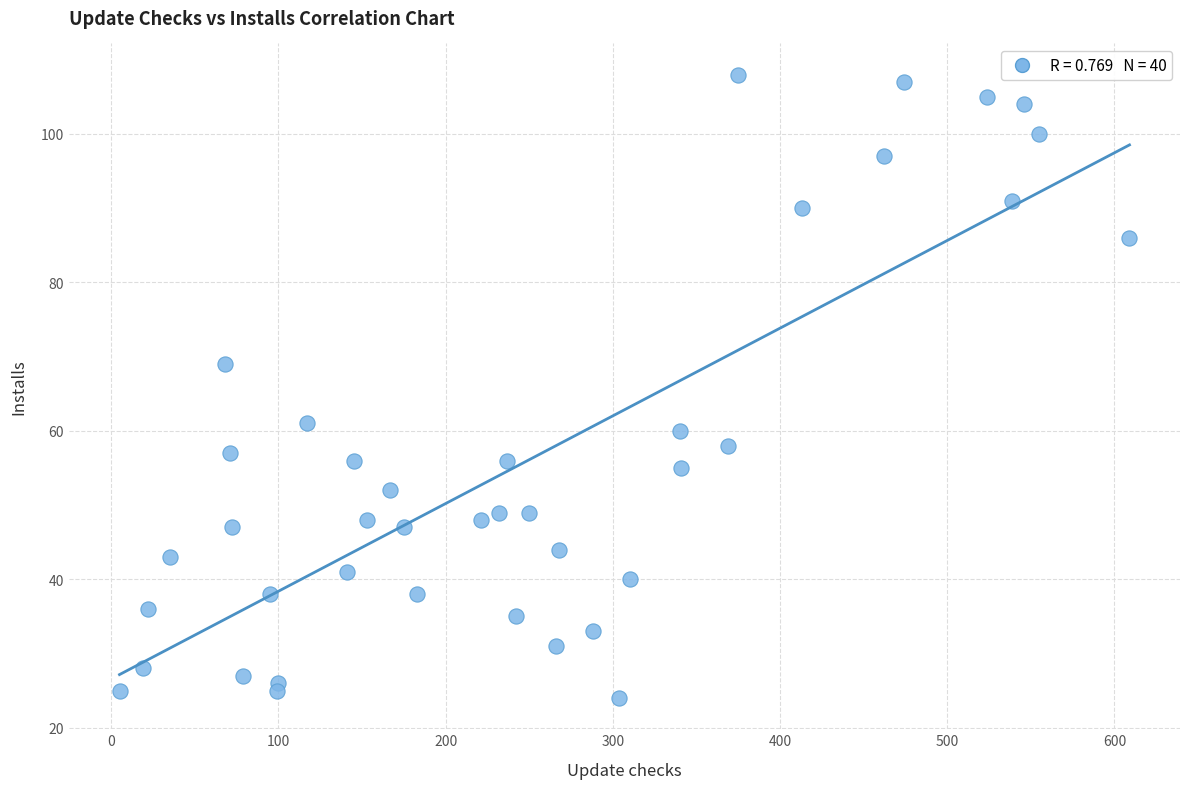

What is the range of X values (max minus min)?

604